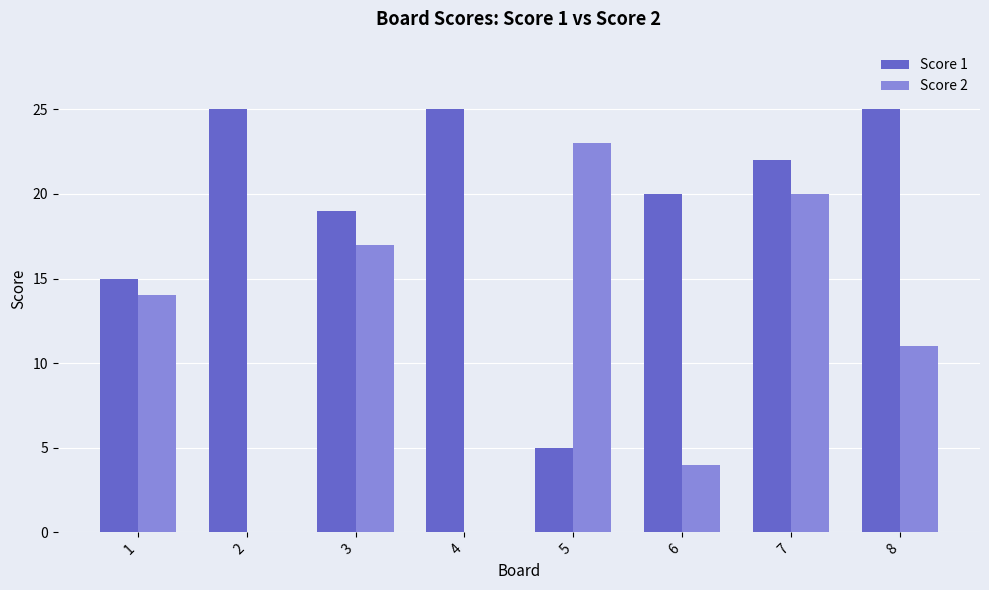

What is the maximum value for Score 2?

23